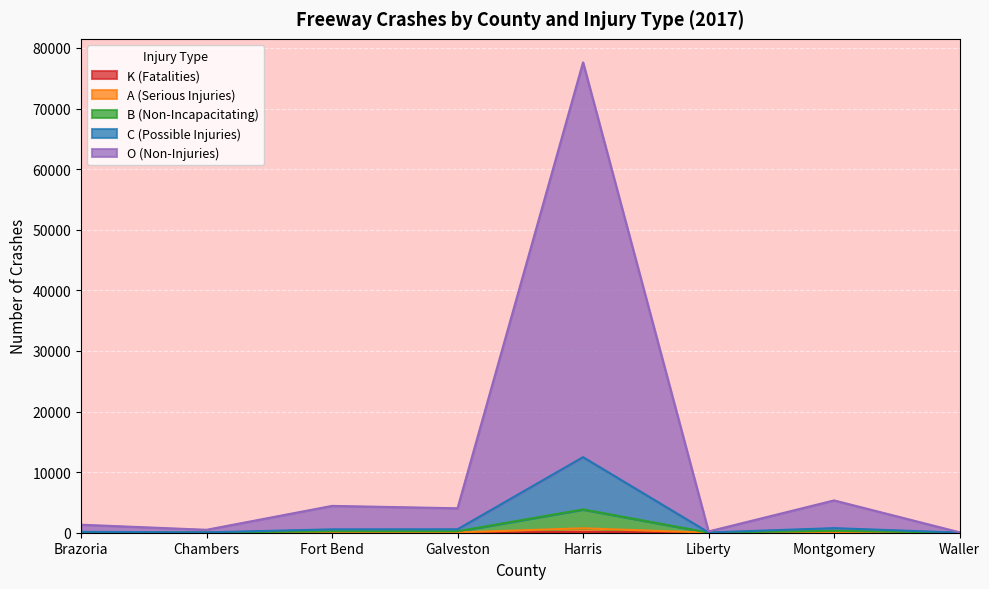

Does the chart display data point markers on the line(s)?

No